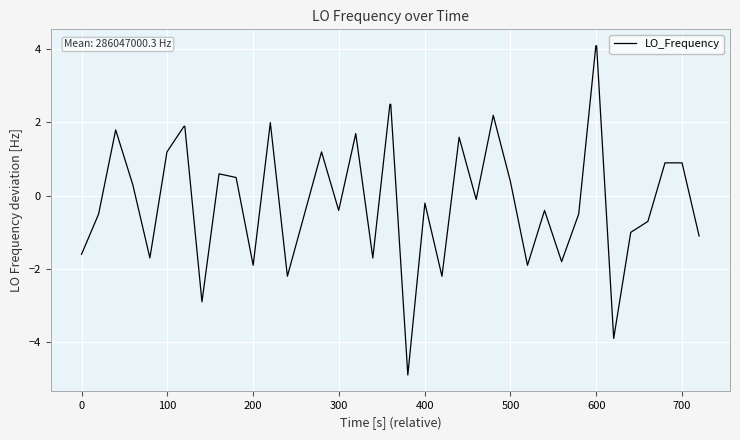

What is the maximum value shown in the chart?

4.1